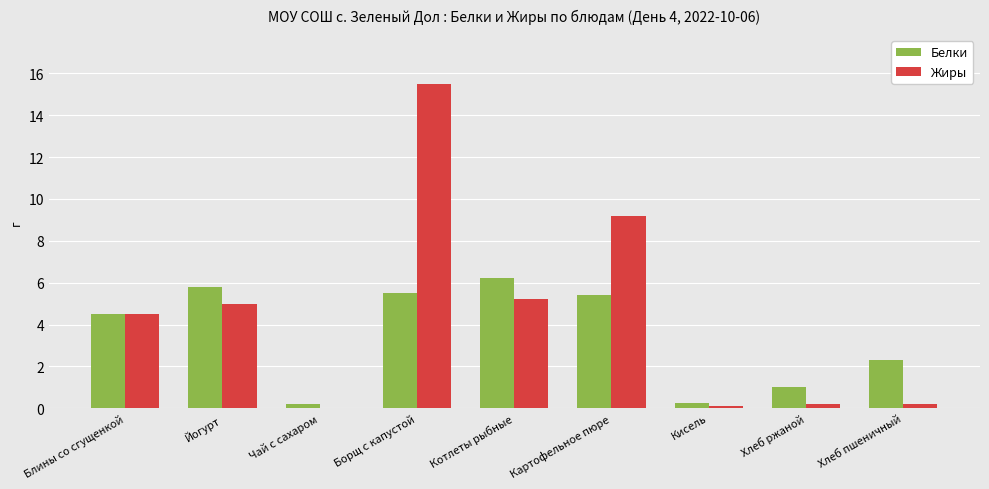

What is the greatest value displayed?

15.5